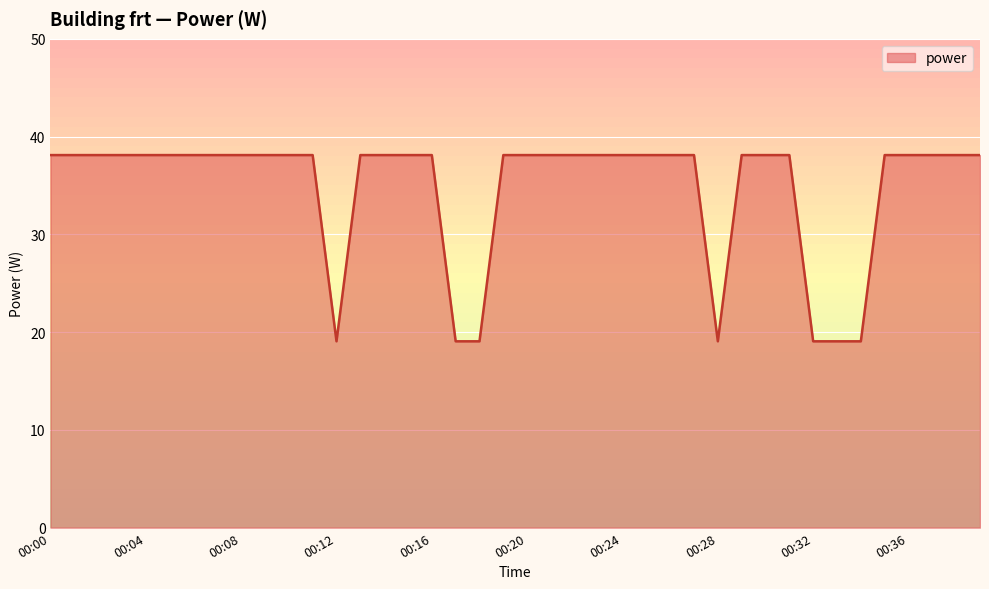

What is the difference between the maximum and minimum values?

19.1